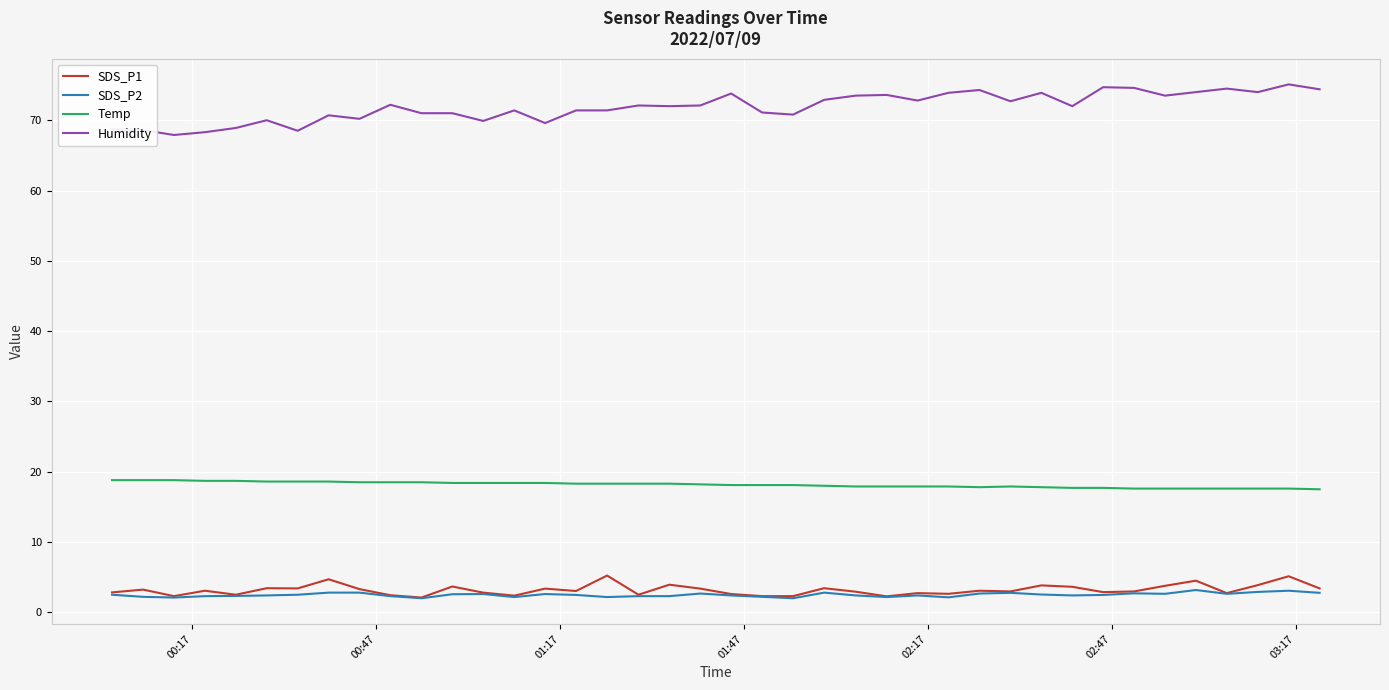

Which series has the largest range (max minus min)?

Humidity